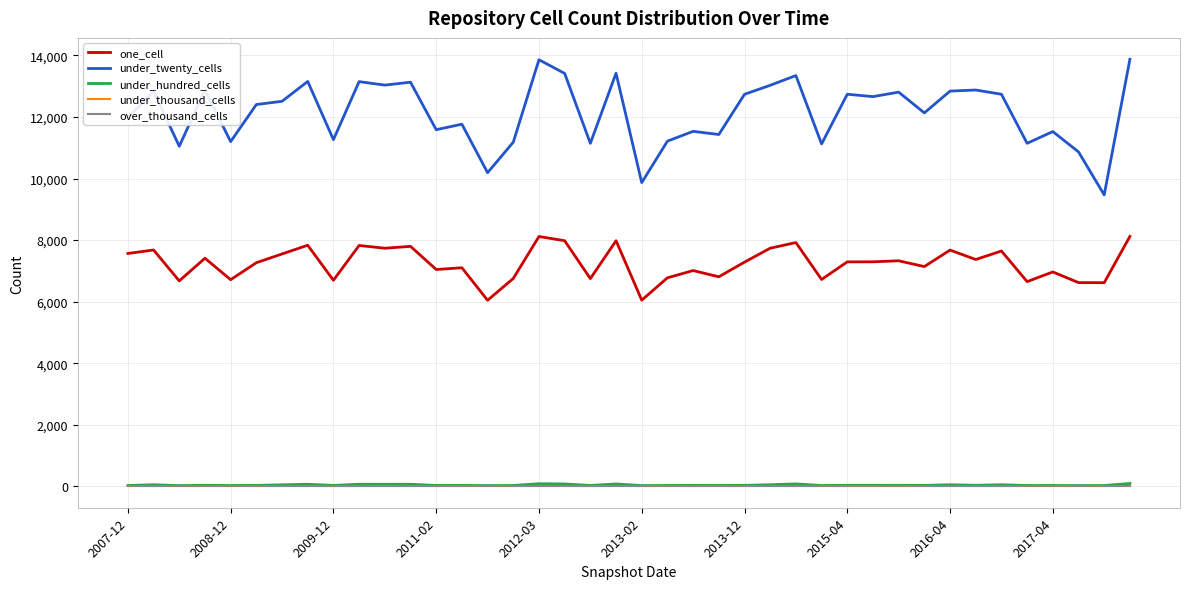

At how many categories does at least one series exceed 6351?

40